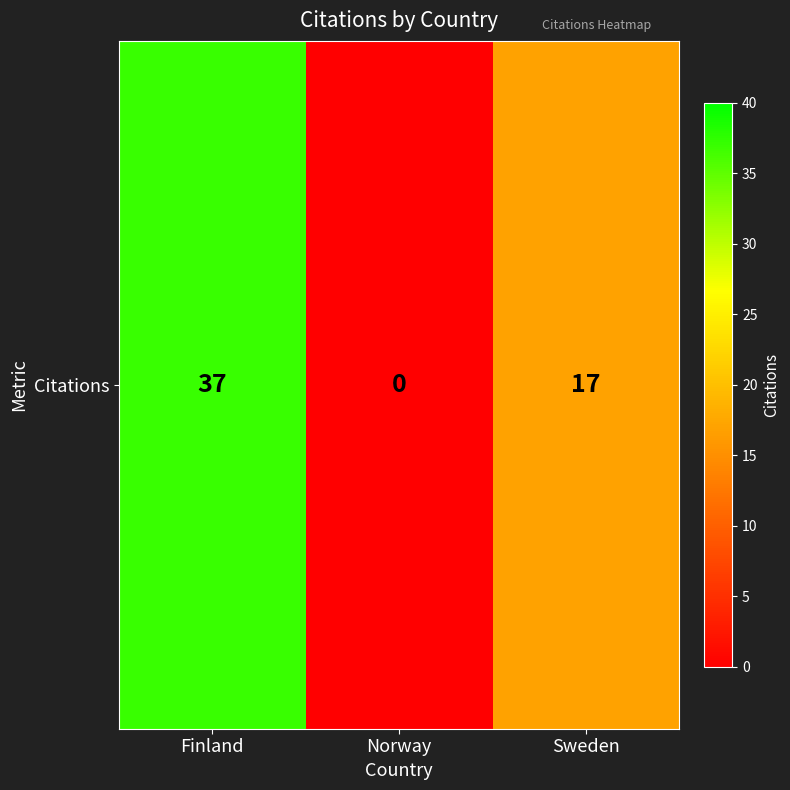

How many values are between 0 and 37?

3